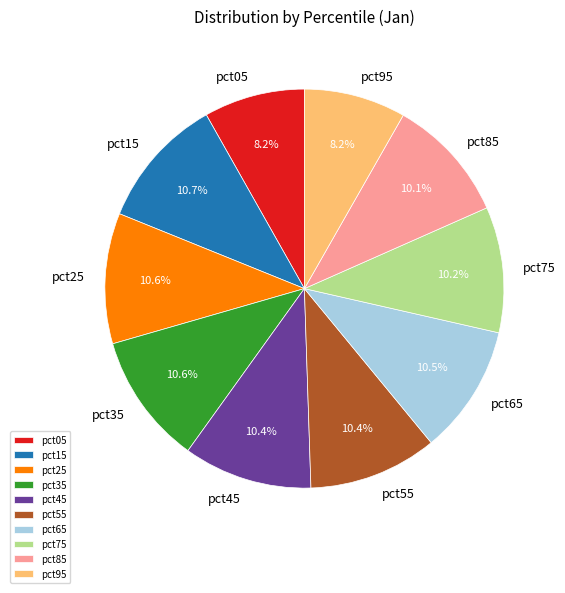

Which has a higher value, pct45 or pct05?

pct45